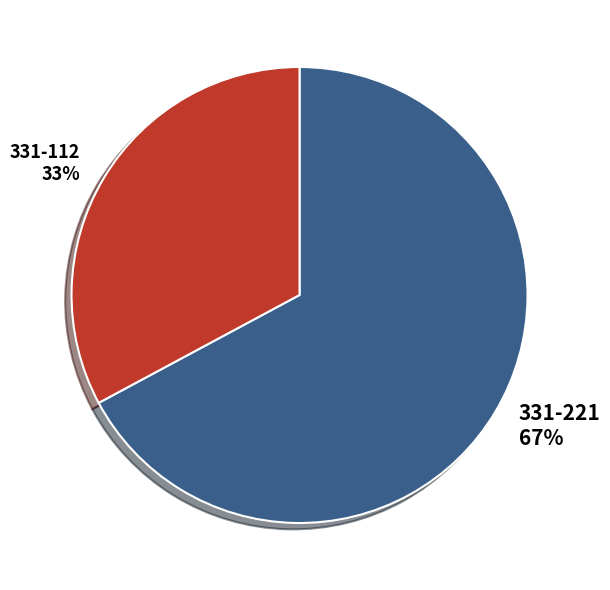

Do 331-112 and 331-221 together represent more than half of the pie?

Yes